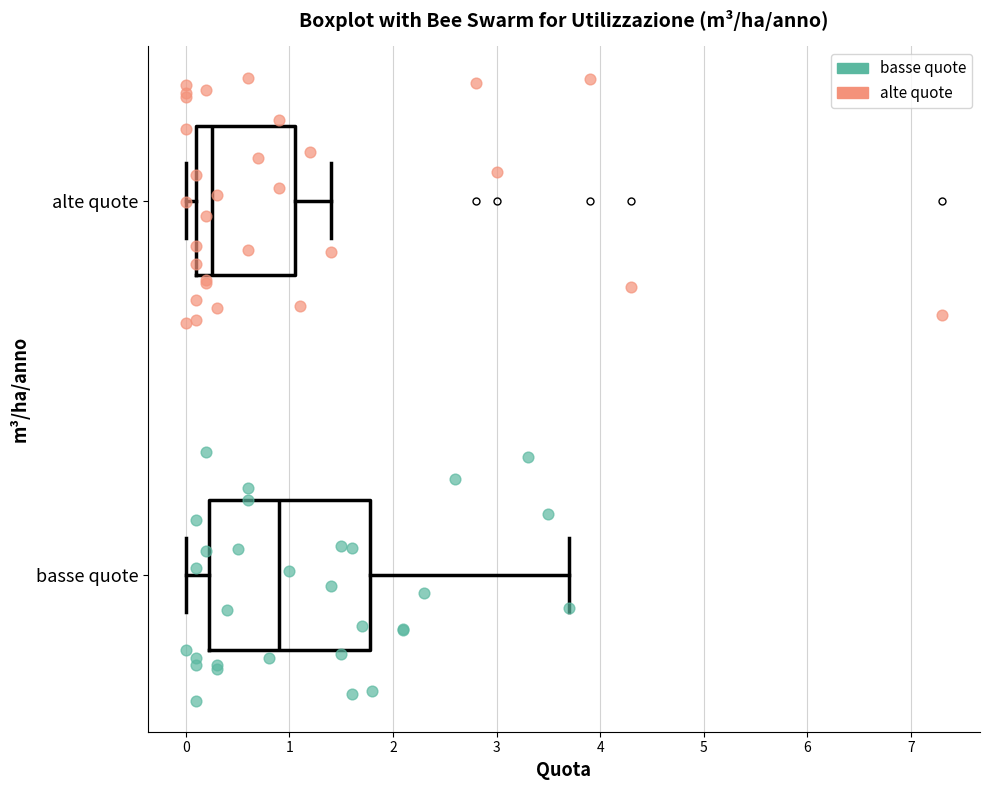

Where does the median line of the box for alte quote sit on the x-axis? The values are not printed on the chart, so give them approximately, as read against the axis.

0.3